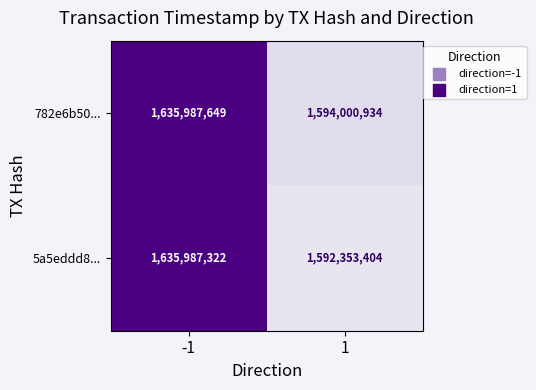

What is the approximate value of 5a5eddd8... at -1?

1635987322